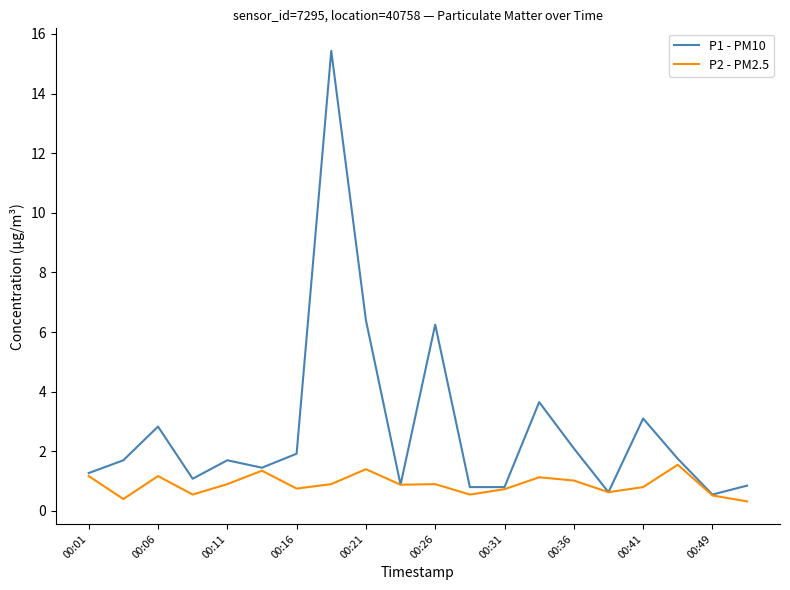

Which series has the largest total across all categories?

P1 - PM10